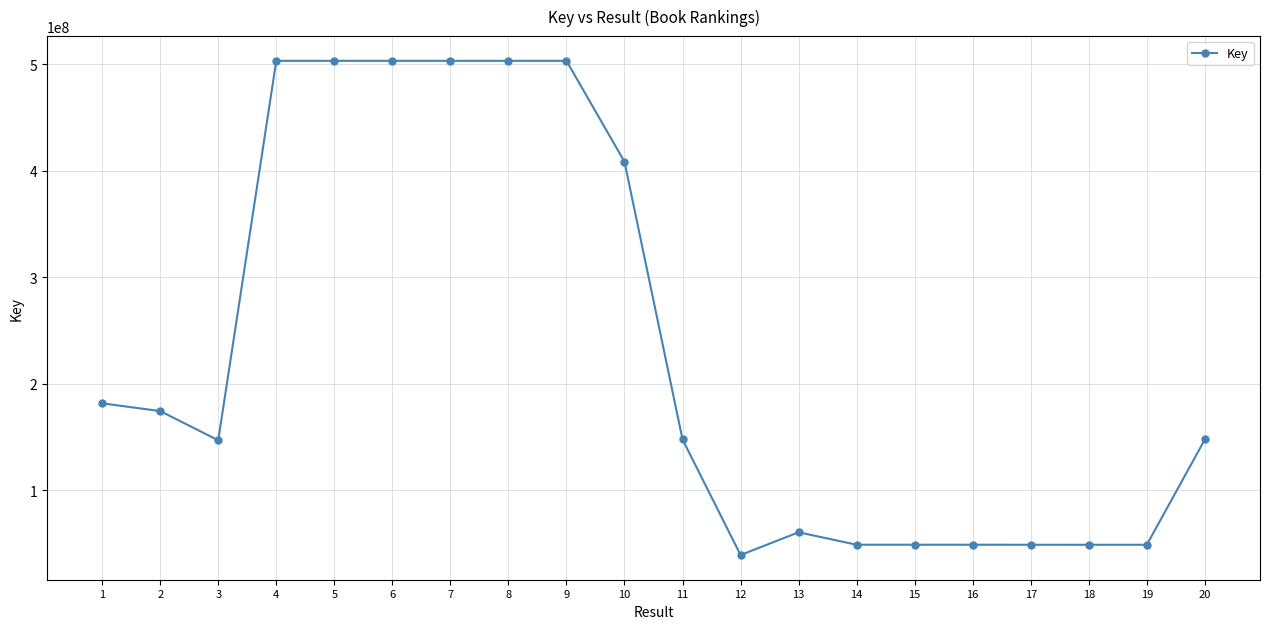

What is the smallest value displayed?

38977988